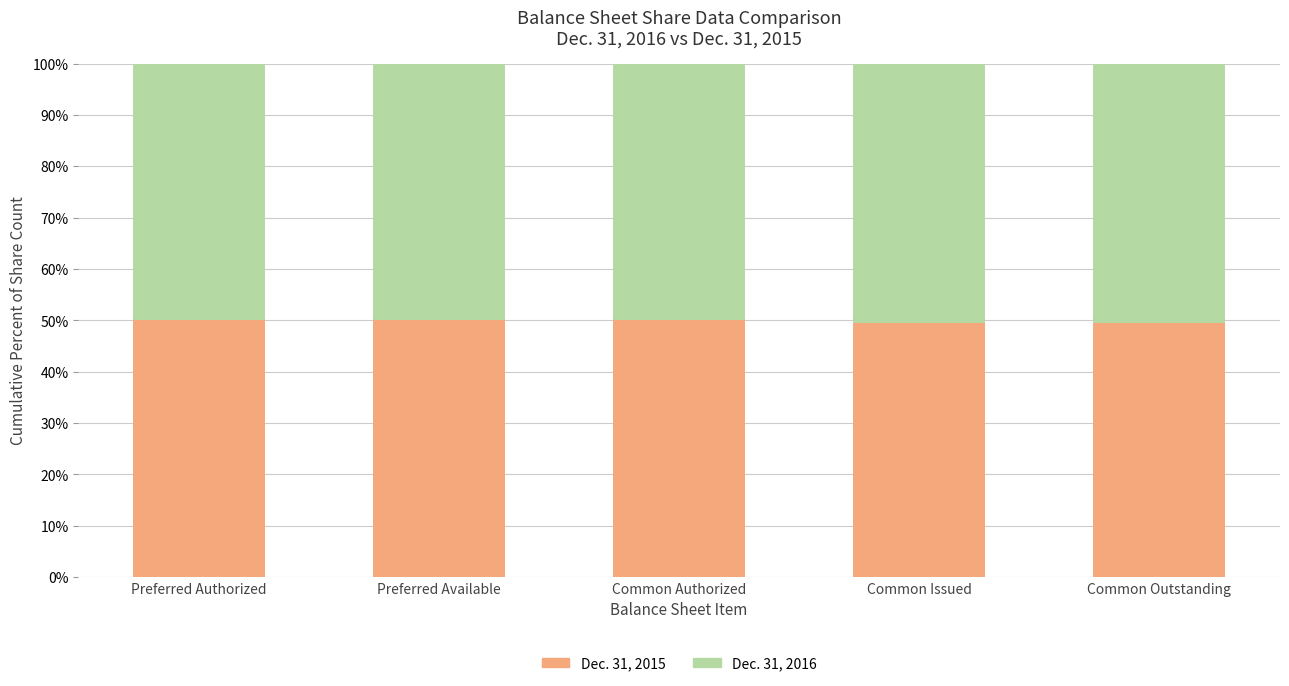

True or false: Dec. 31, 2015 has a value of 34.1 at Preferred Available.

False